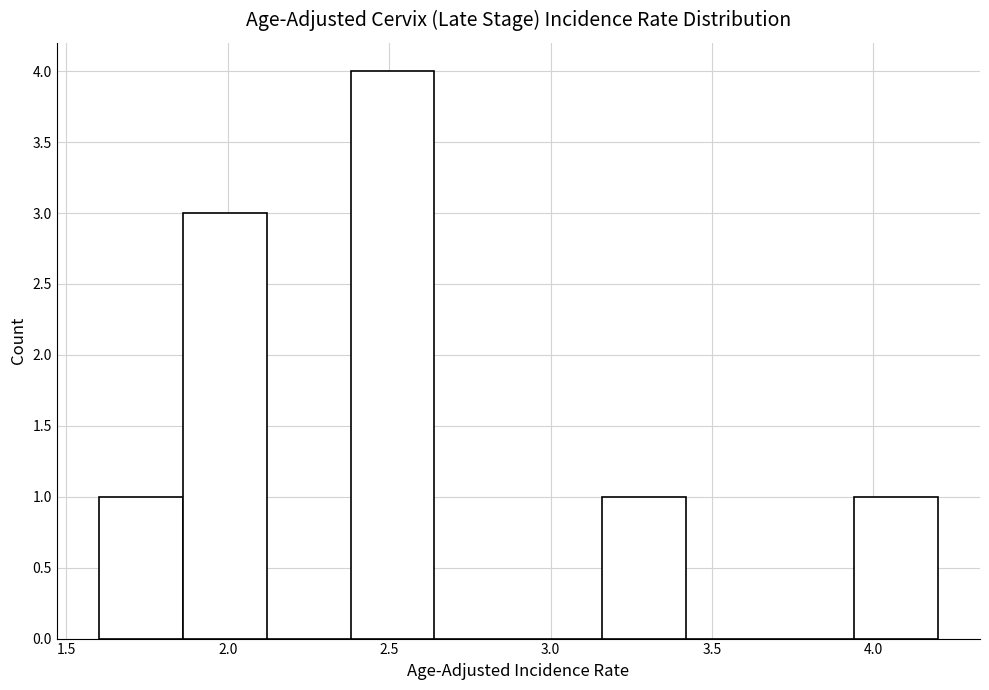

Reading left to right, transcribe this chart: for each bar, give the range it covers on the x-axis and its height. Neither the bar edges nor the heights are printed on the chart, so give them approximately, as read against the axes.

1.60 to 1.86: 1
1.86 to 2.12: 3
2.12 to 2.38: 0
2.38 to 2.64: 4
2.64 to 2.90: 0
2.90 to 3.16: 0
3.16 to 3.42: 1
3.42 to 3.68: 0
3.68 to 3.94: 0
3.94 to 4.20: 1